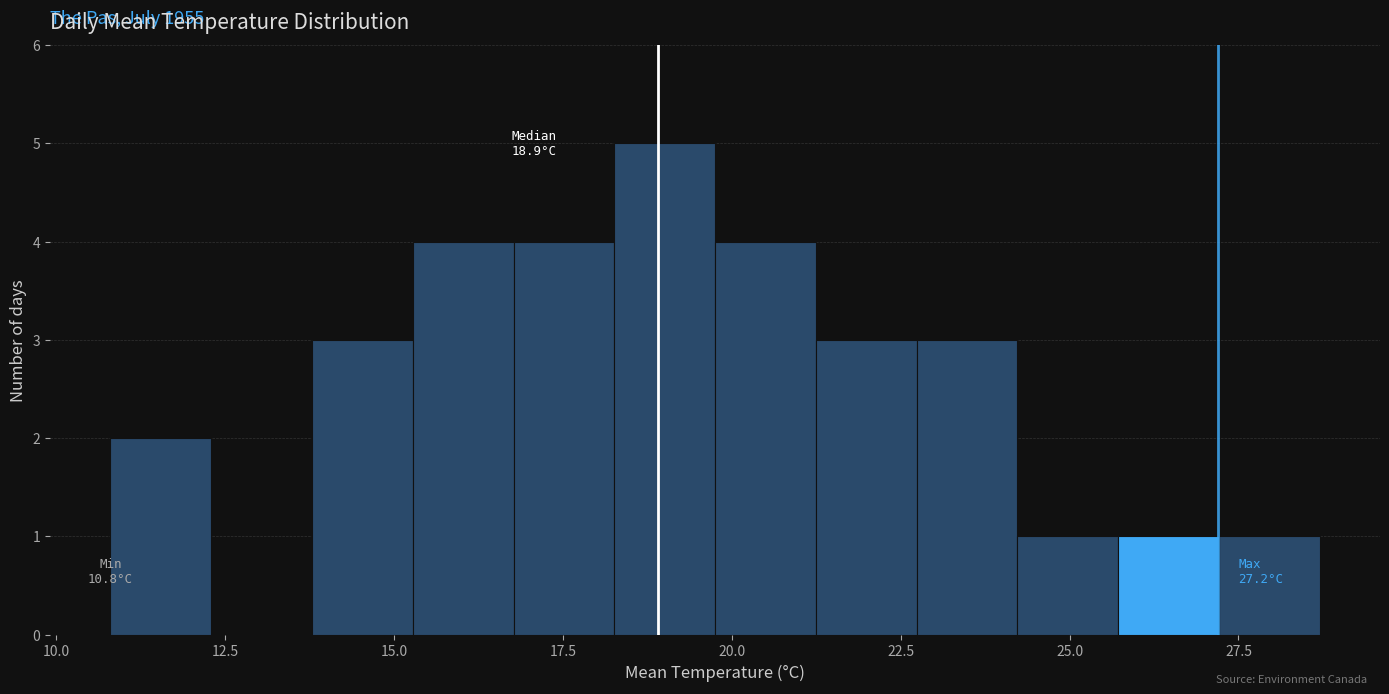

Around what value on the x-axis is the tallest bar? Give the approximate position of its centre, as read against the axis.

19.0